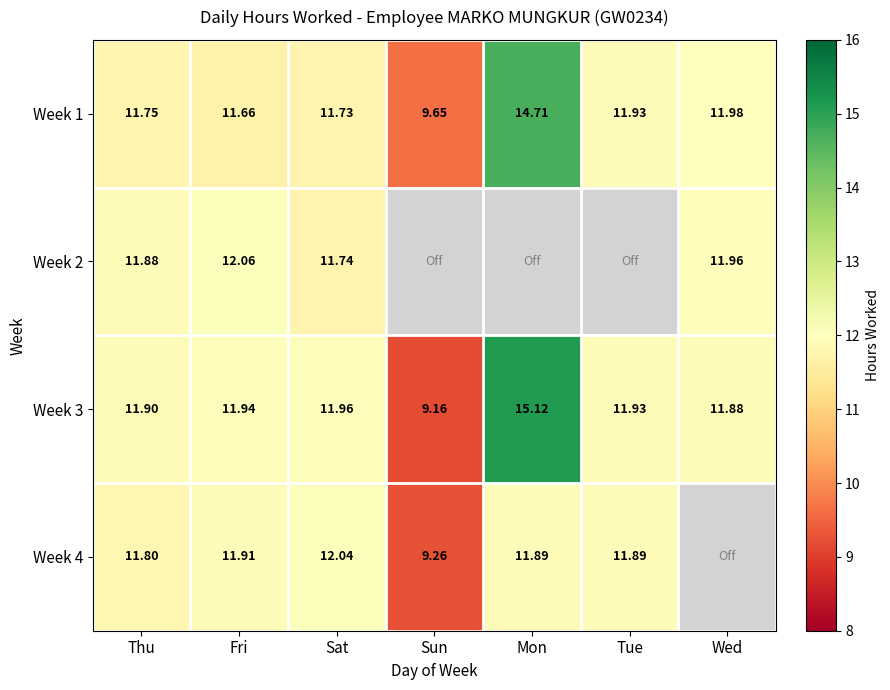

Rank the categories by Week 3 value from lowest to highest.

Sun, Wed, Thu, Tue, Fri, Sat, Mon